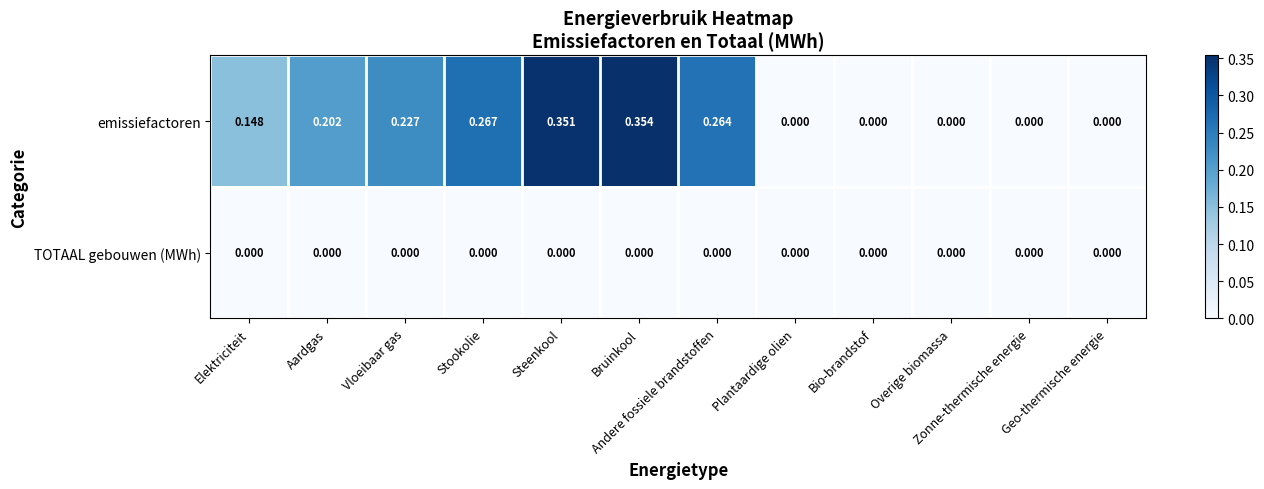

How many categories are shown in the chart?

12